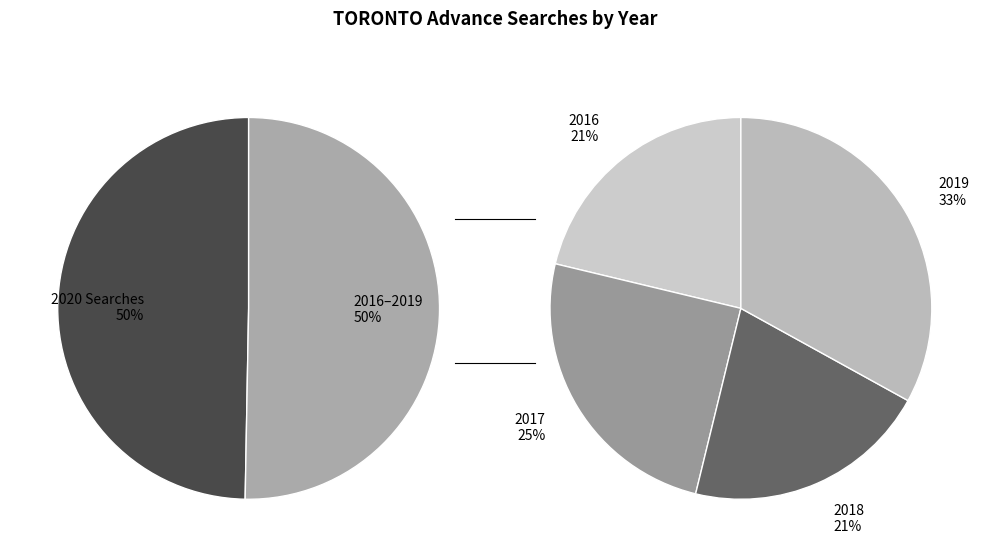

True or false: 8 accounts for 5% of the total.

False